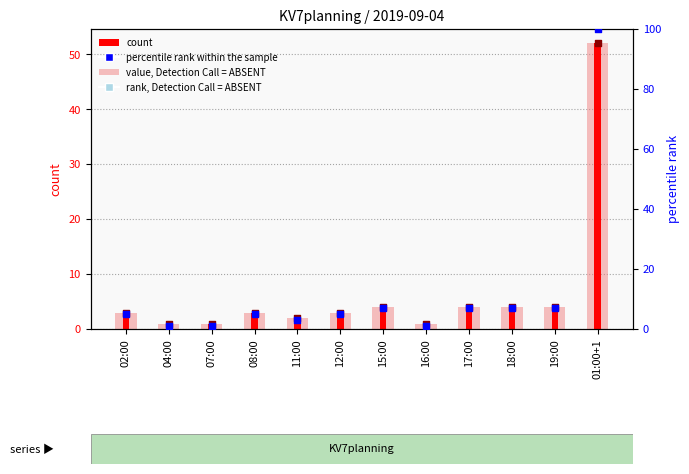

Is the value of rank, Detection Call = ABSENT at 02:00 greater than the value of value, Detection Call = ABSENT at 11:00?

Yes